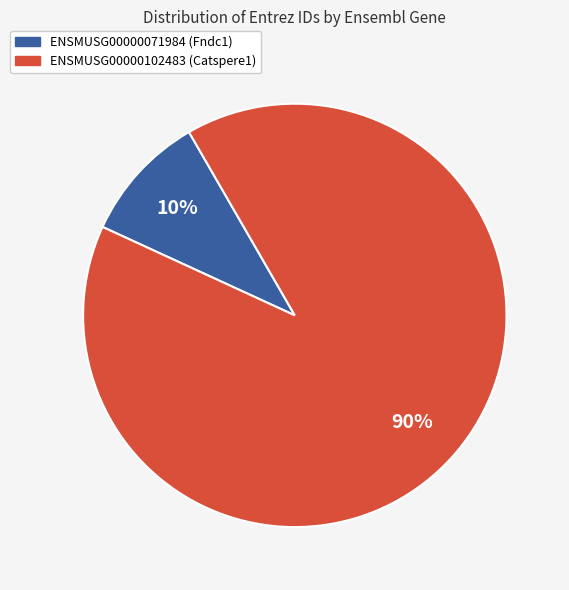

Between ENSMUSG00000102483 (Catspere1) and ENSMUSG00000071984 (Fndc1), which is larger?

ENSMUSG00000102483 (Catspere1)